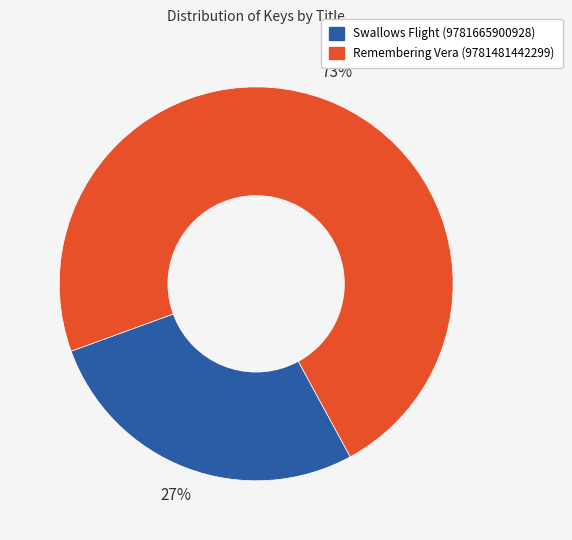

Combined, do Remembering Vera (9781481442299) and Swallows Flight (9781665900928) account for over 50%?

Yes